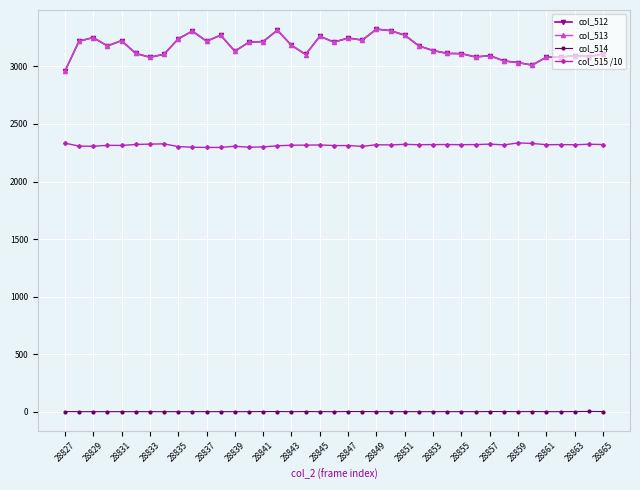

True or false: col_515 /10 and col_514 intersect in this chart.

False